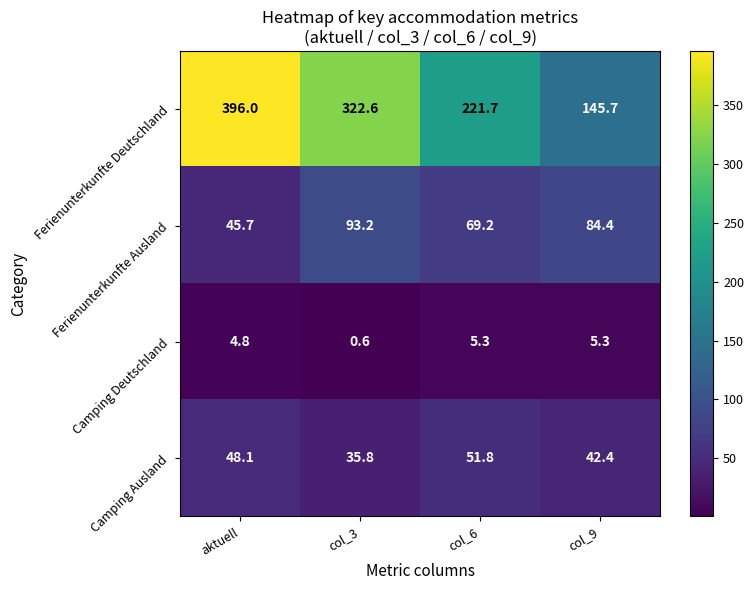

How many series are shown in this chart?

4